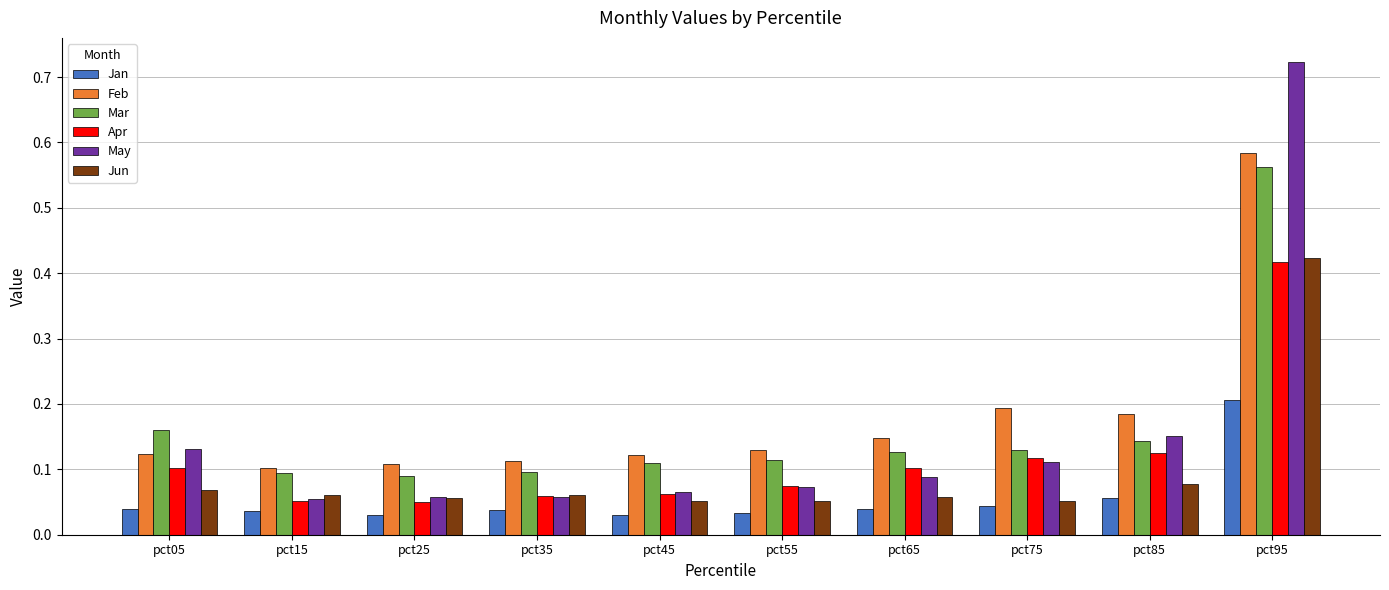

Which series has the widest spread of values?

May